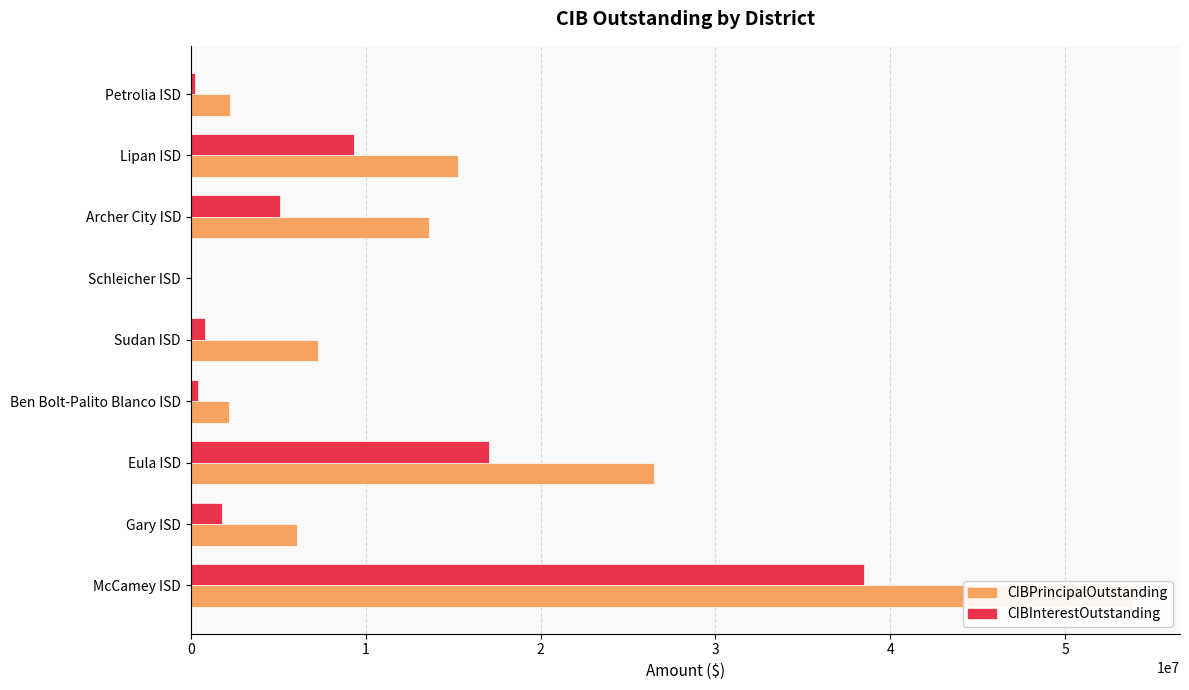

Reading left to right, extract all data points from this chart.

CIBPrincipalOutstanding: 53865000.0	6095000.0	26477500.0	2165000.0	7295000.0	0.0	13620000.0	15285000.0	2233000.0
CIBInterestOutstanding: 38507177.2	1787841.2	17034715.0	407600.0	813750.0	0.0	5113862.5	9318437.5	220749.9